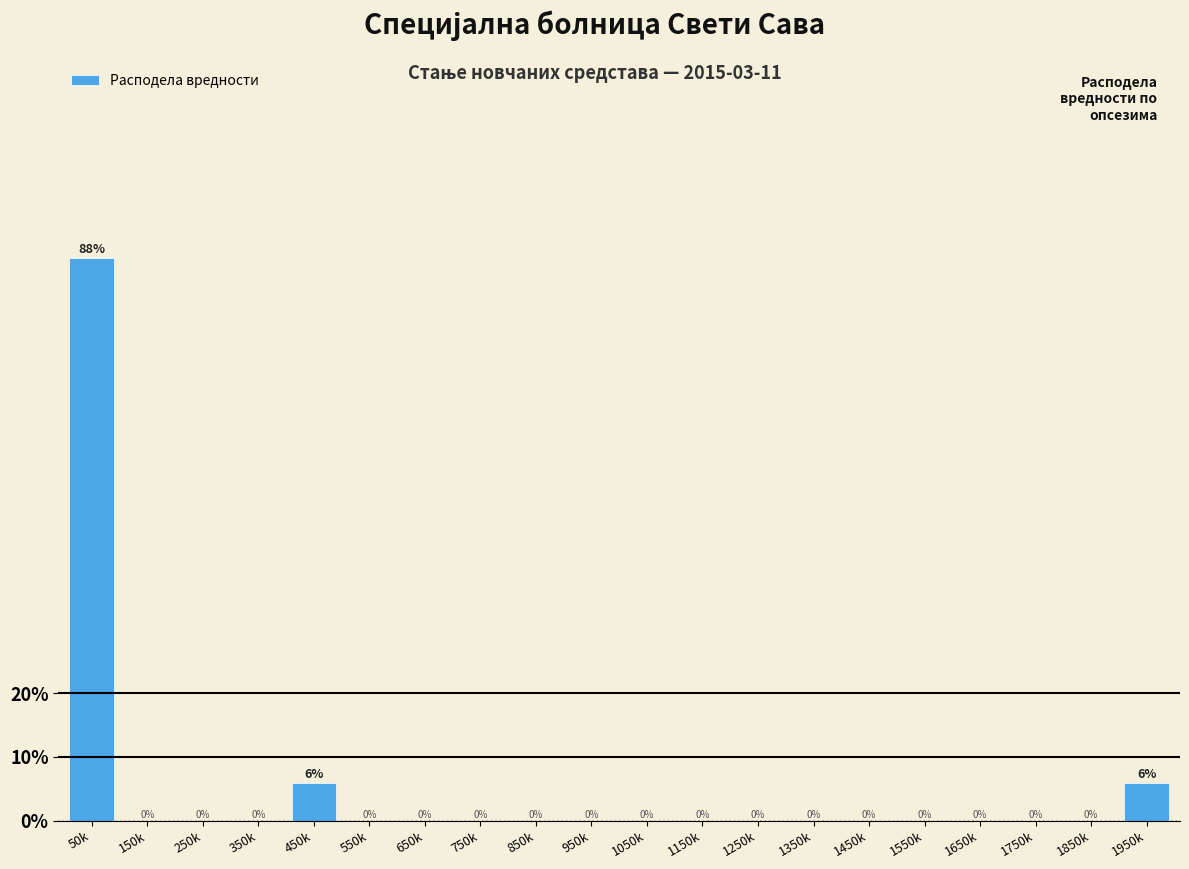

What is the sum of all values?

100.0